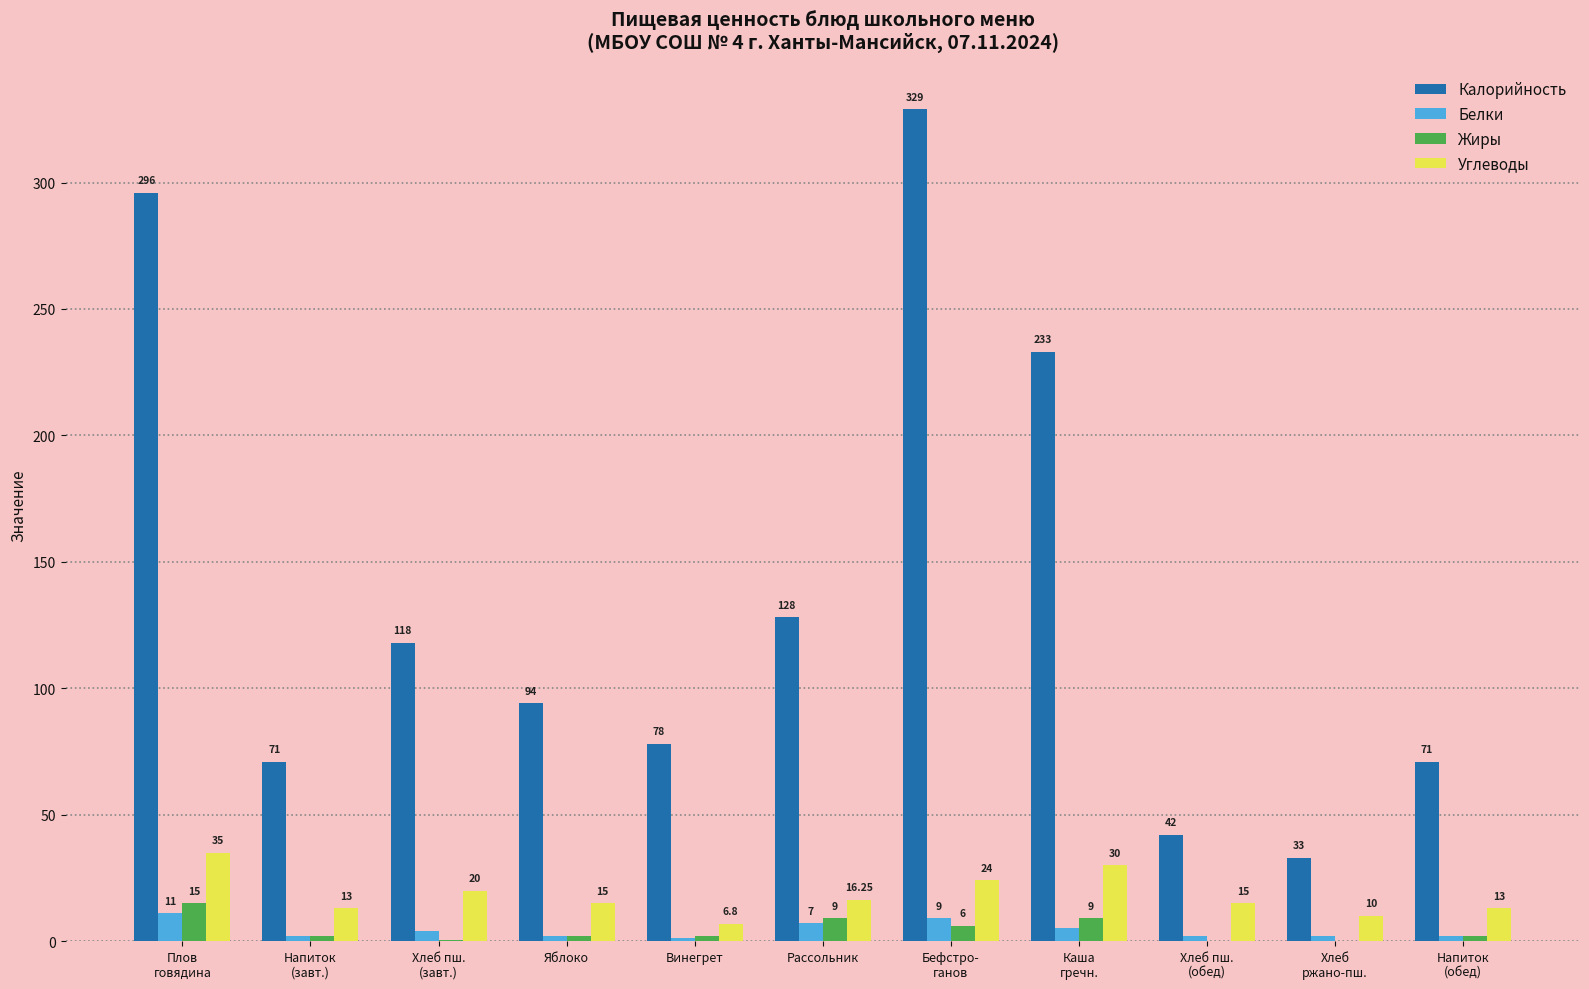

What is the maximum value for Жиры?

15.0